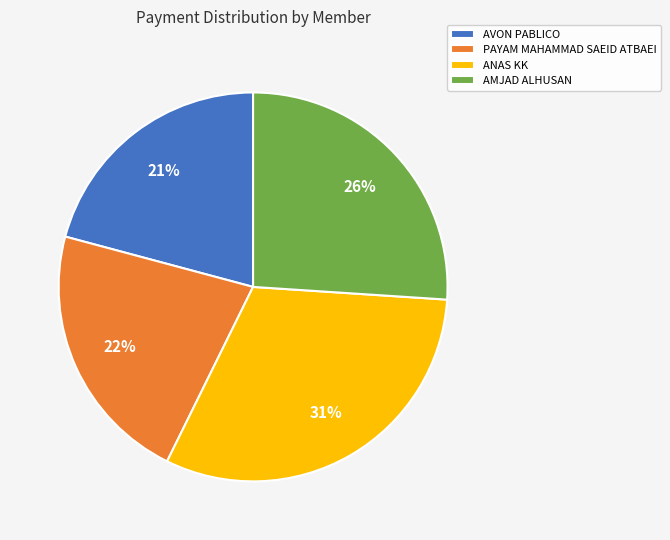

Between AMJAD ALHUSAN and ANAS KK, which is larger?

ANAS KK